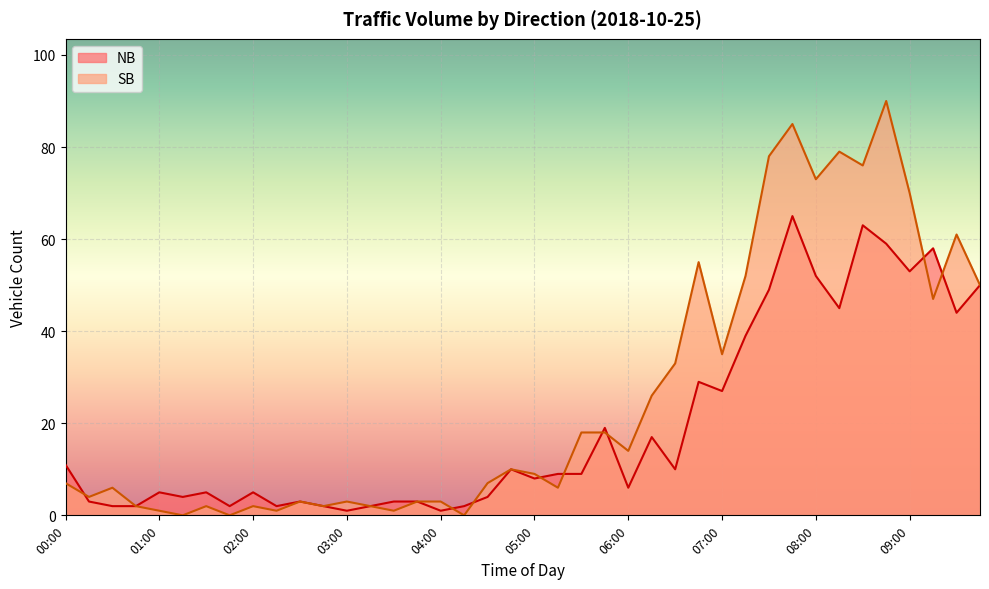

At which label does SB reach its minimum?

01:15